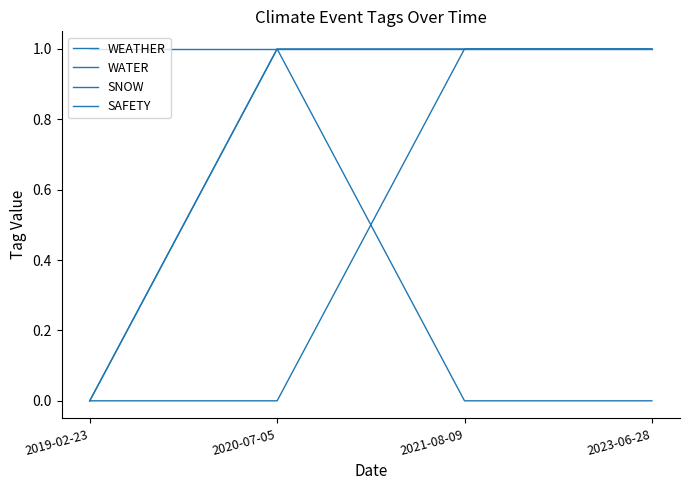

At how many categories does at least one series exceed 0?

4